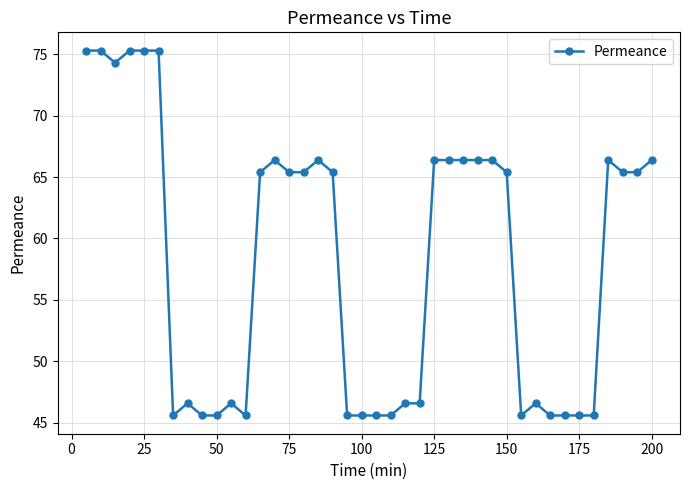

What is the minimum value shown in the chart?

45.6